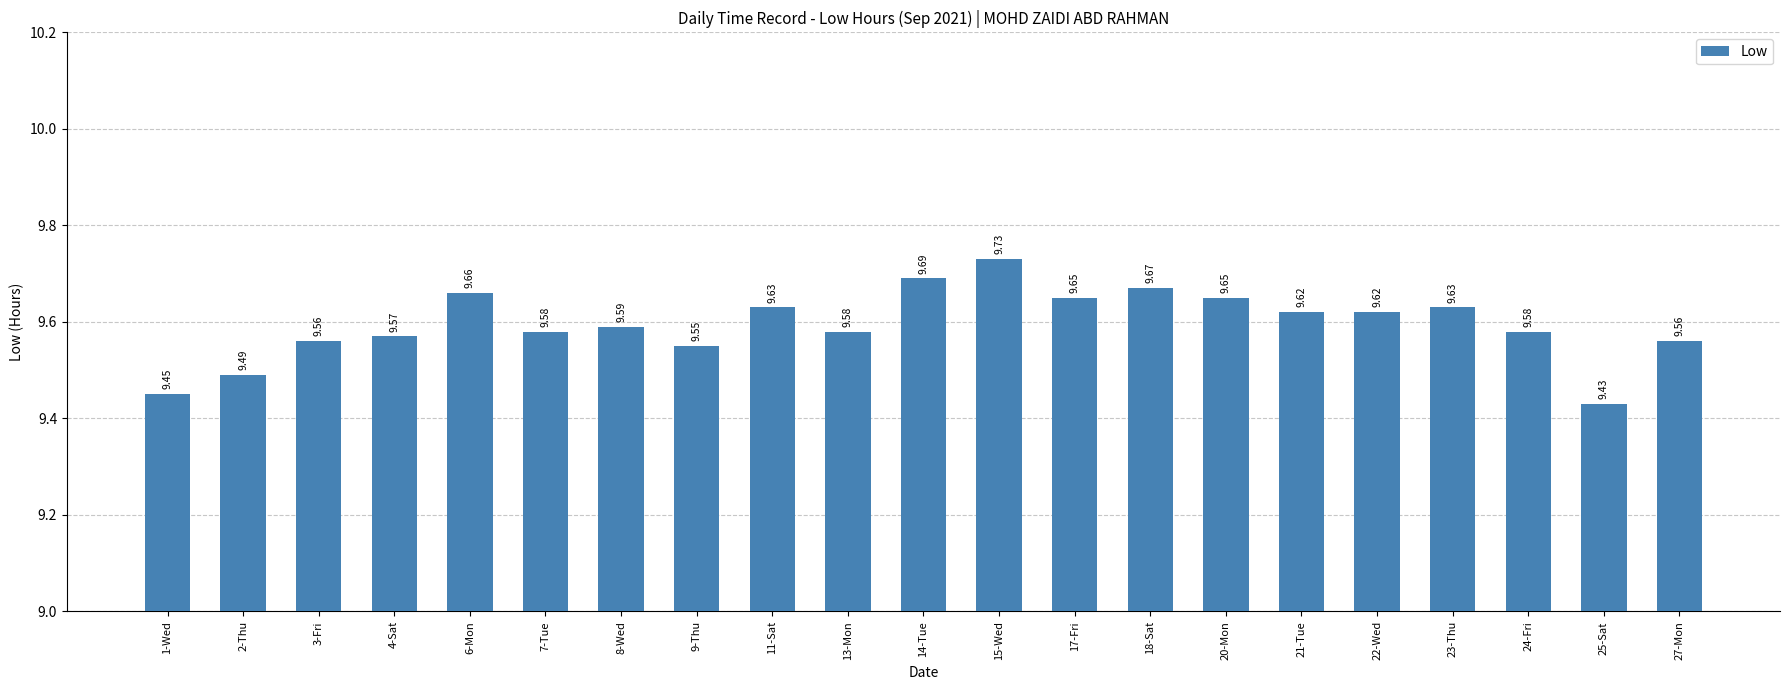

What is the sum of the values at 4-Sat and 20-Mon?

19.2